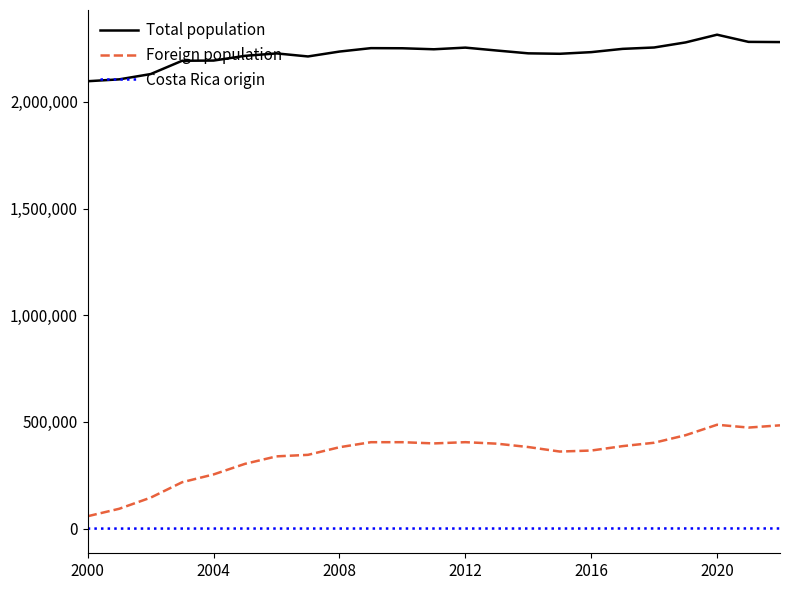

In Total population, how many points are higher than both neighbors (excluding endpoints)?

4